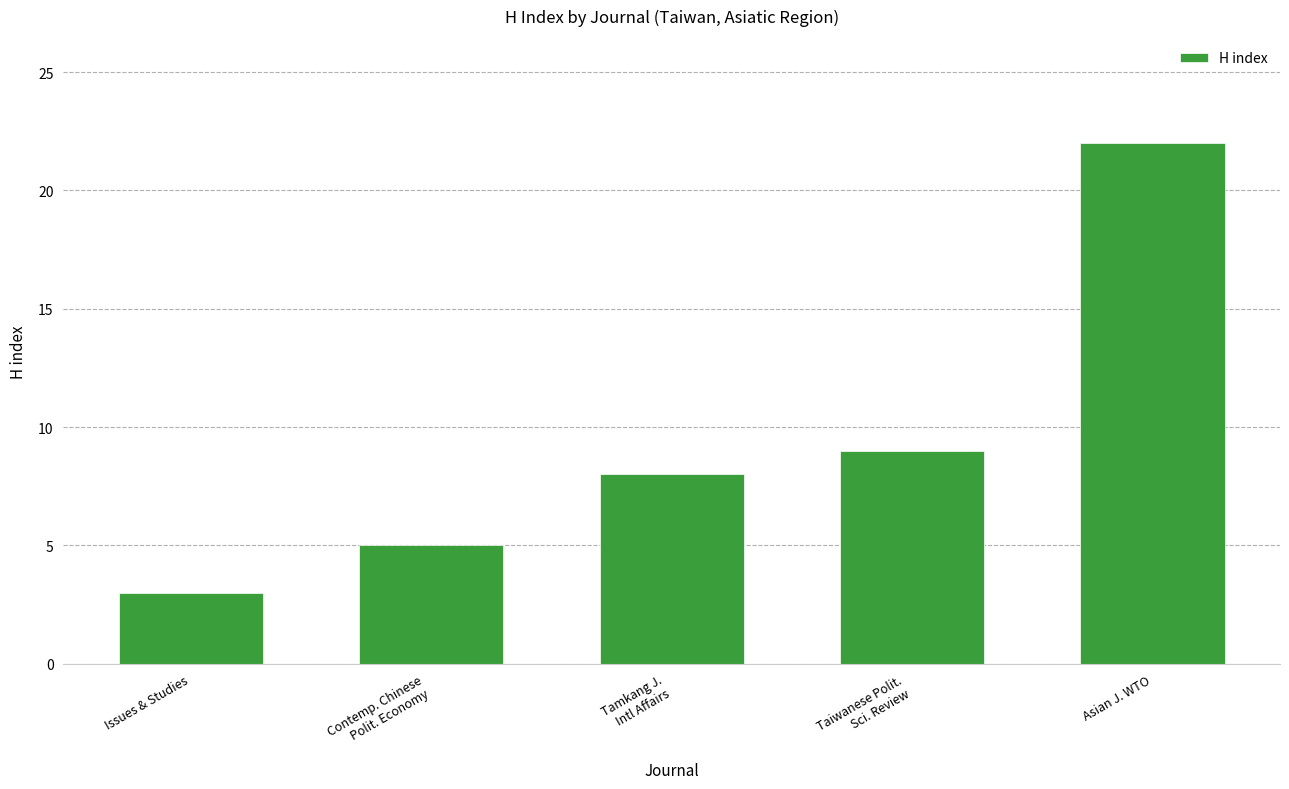

What is the difference between the values at Asian J. WTO and Taiwanese Polit.
Sci. Review?

13